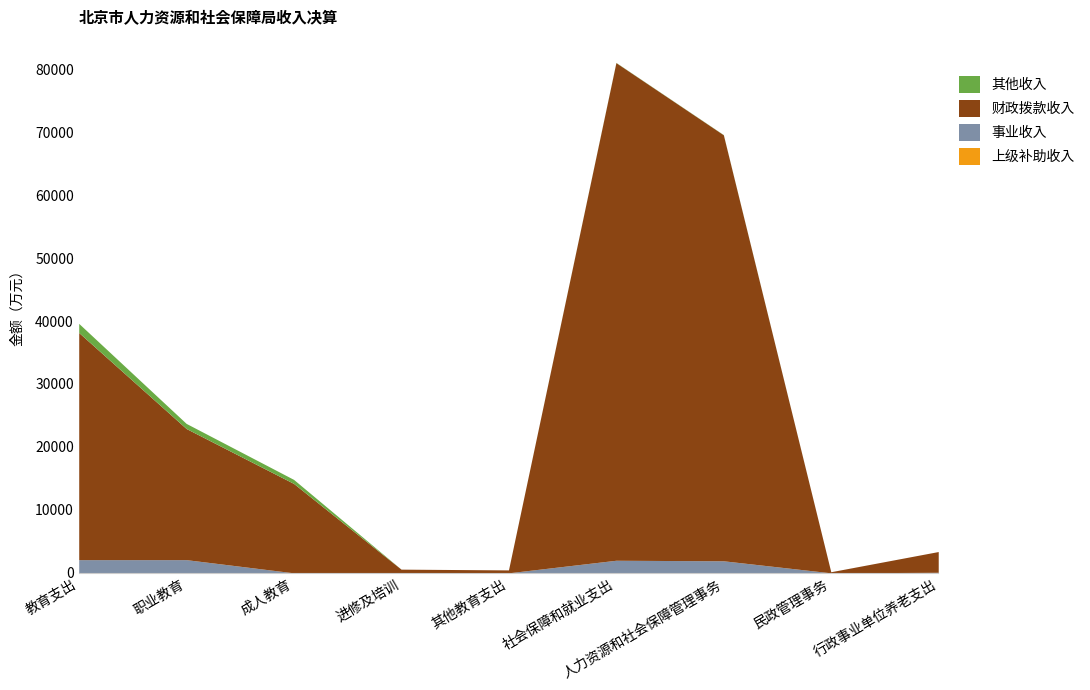

How many data points in 其他收入 are less than 30?

4